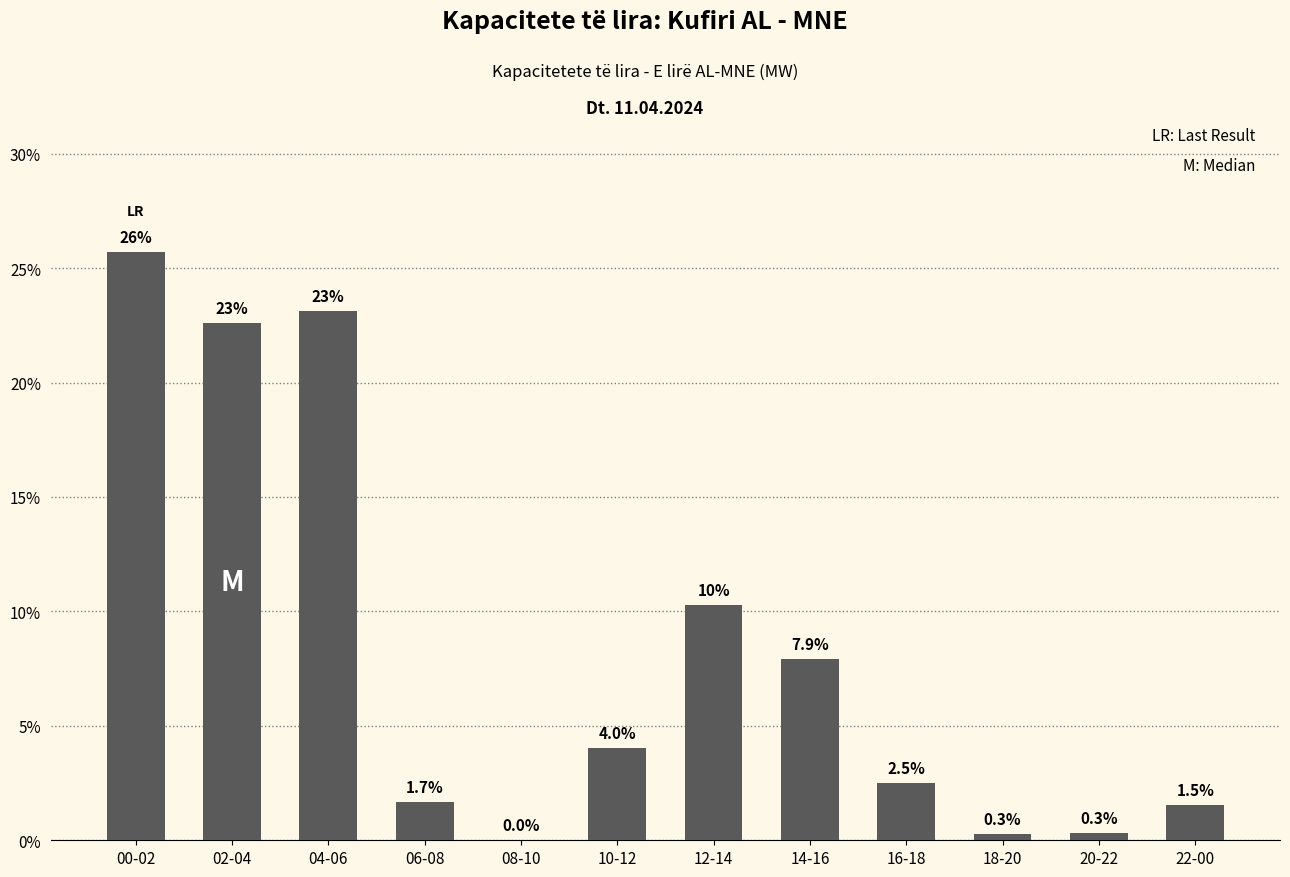

Where does the data first go above 4?

00-02